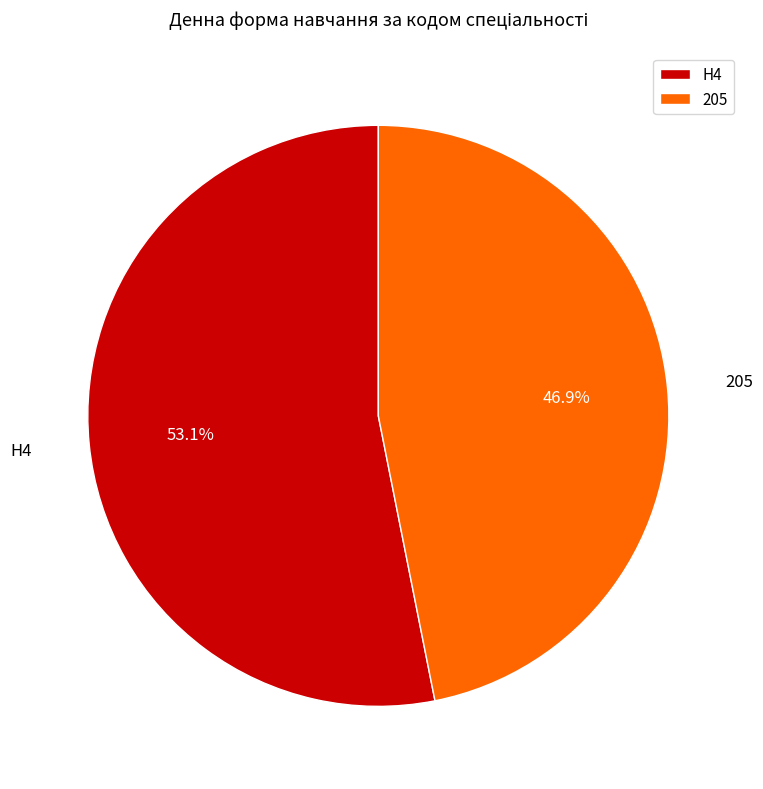

True or false: H4 accounts for 53% of the total.

True